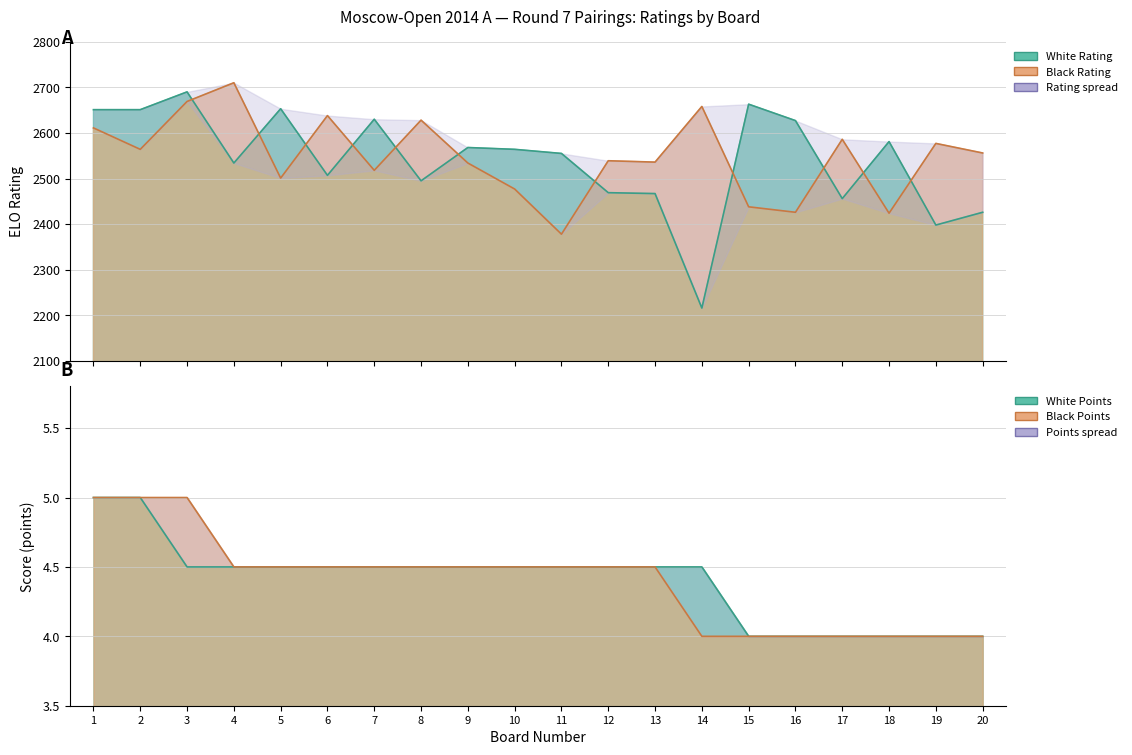

Which series has the widest spread of values?

White Rating